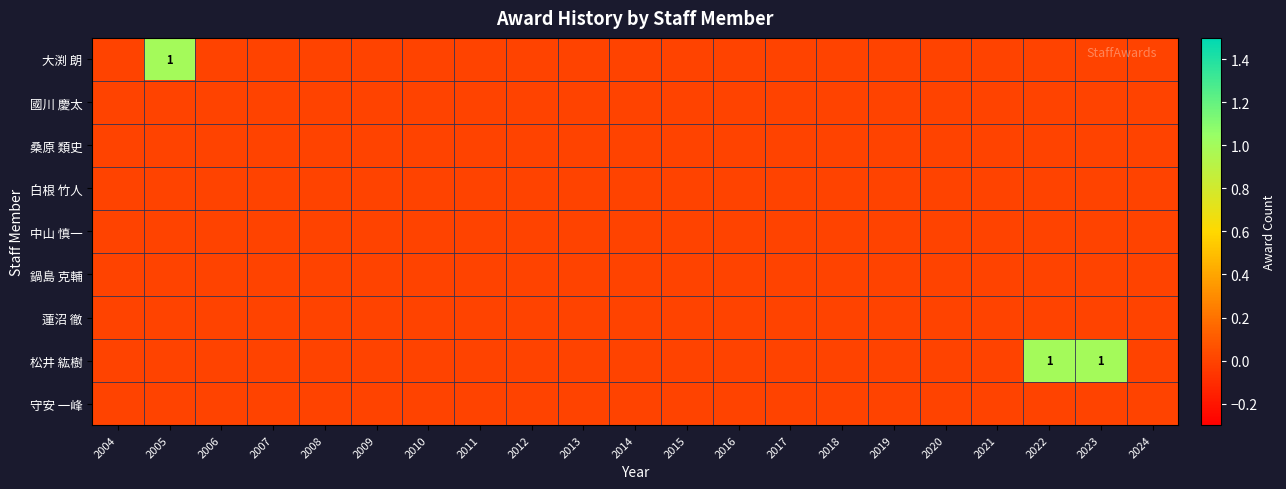

How many series are shown in this chart?

9